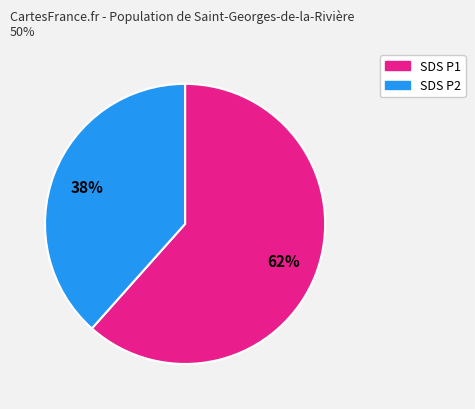

To the nearest percent, what is the average slice percentage?

50%